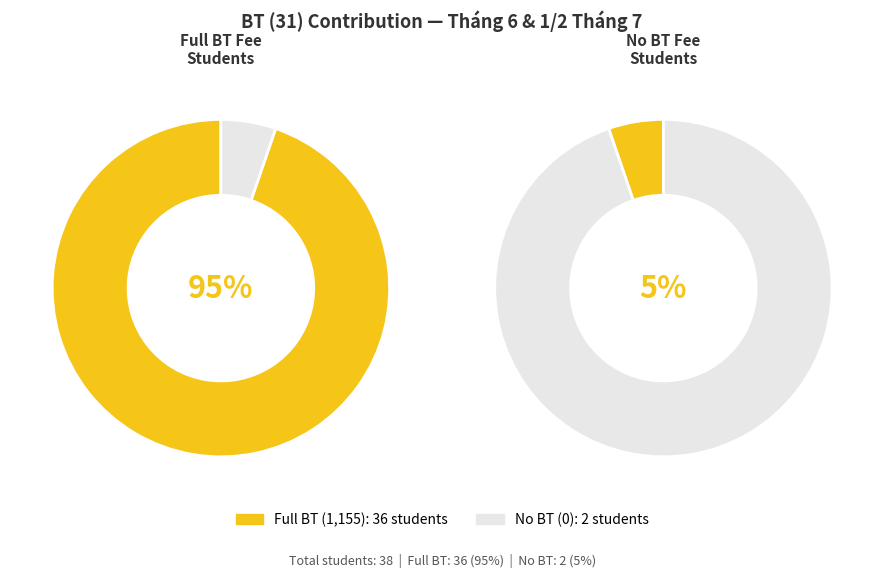

To the nearest percent, what portion does Vũ Ngọc Mai represent?

3%